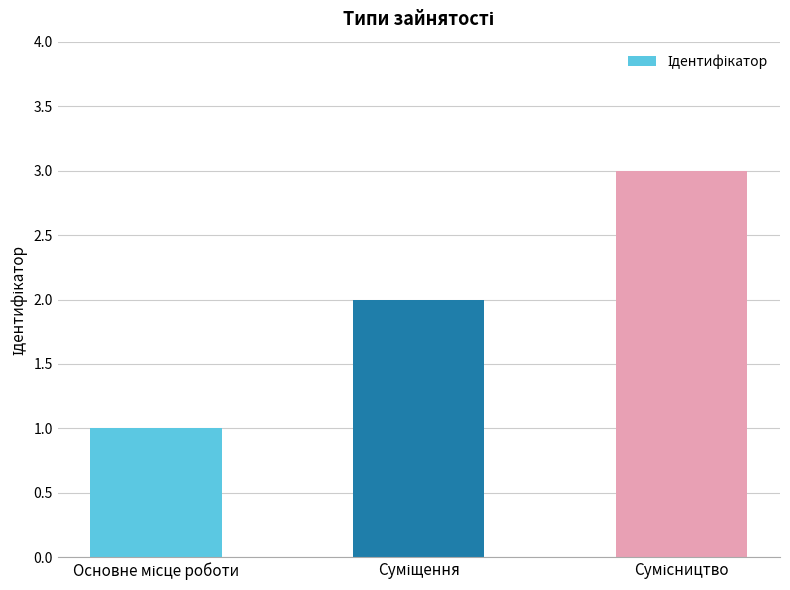

What is the maximum value shown in the chart?

3